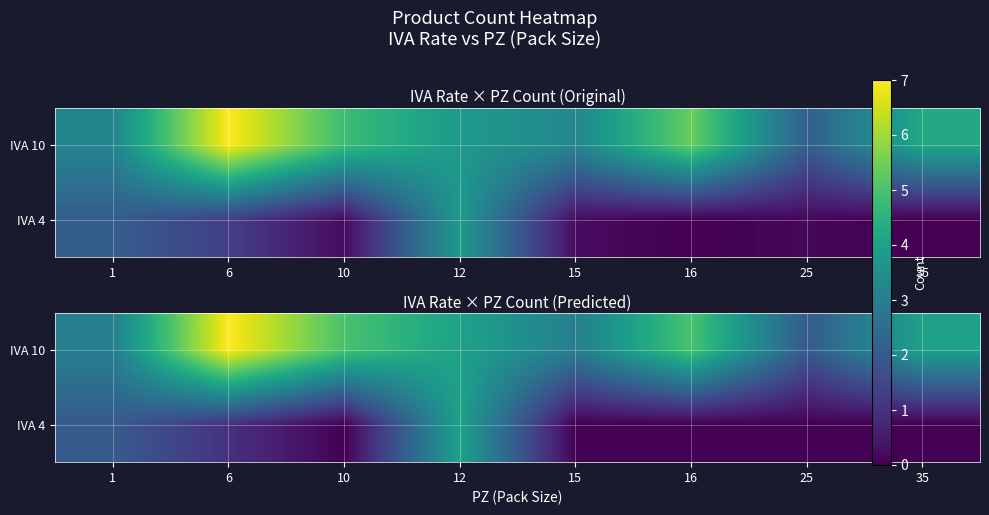

What is the difference between the maximum and second lowest values in the row_1 series?

4